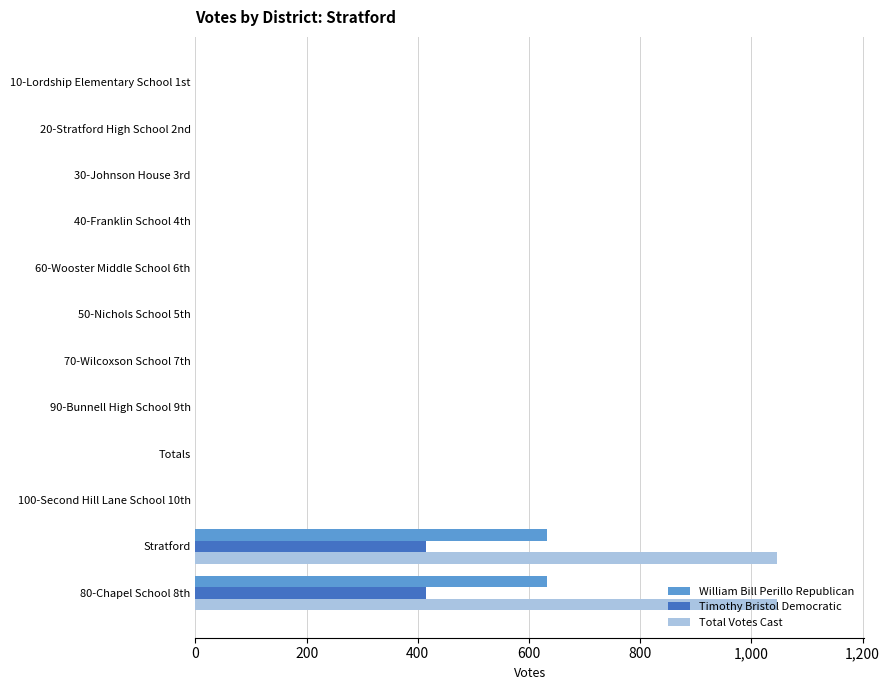

What is the sum of all Timothy Bristol Democratic values?

828